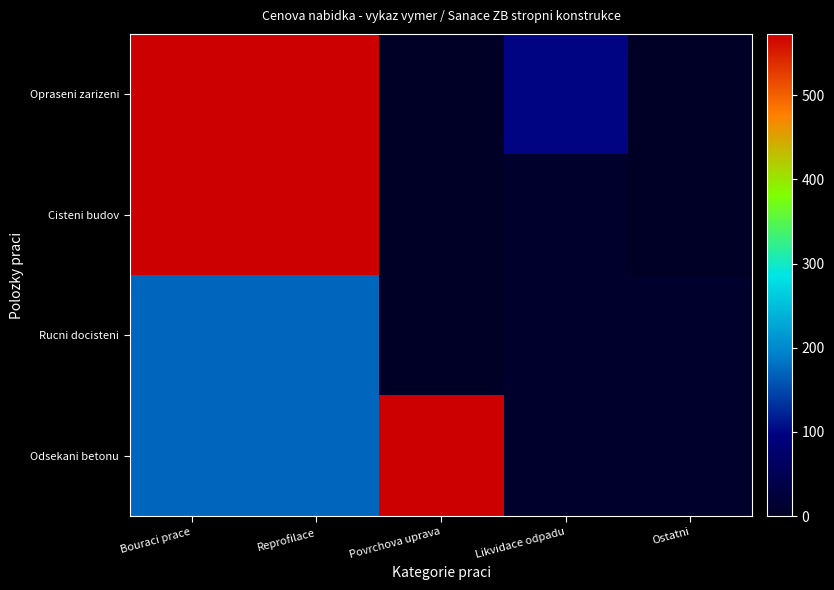

Which series has the largest total across all categories?

Opraseni zarizeni